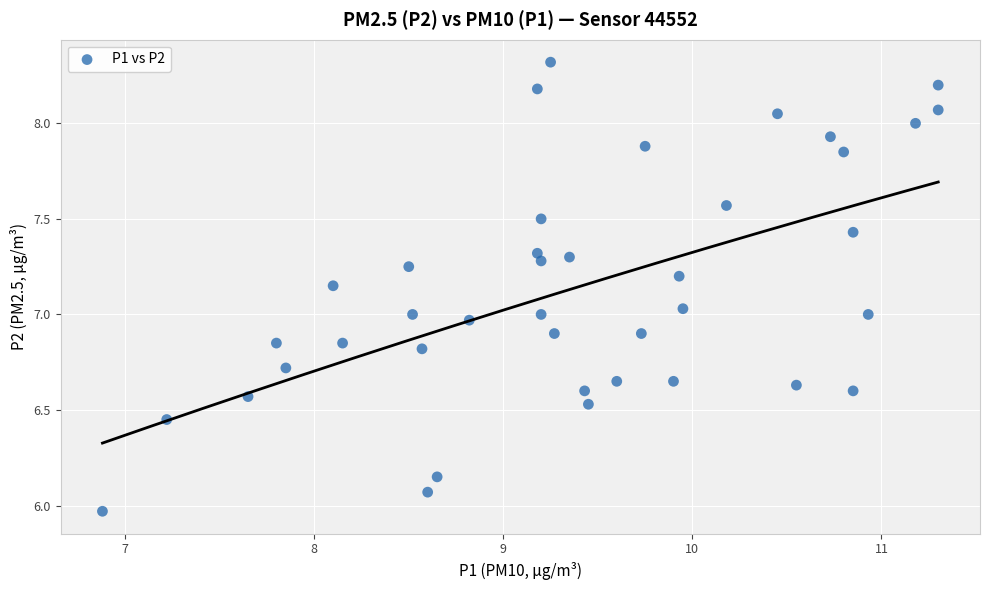

What is the range of X values (max minus min)?

4.4